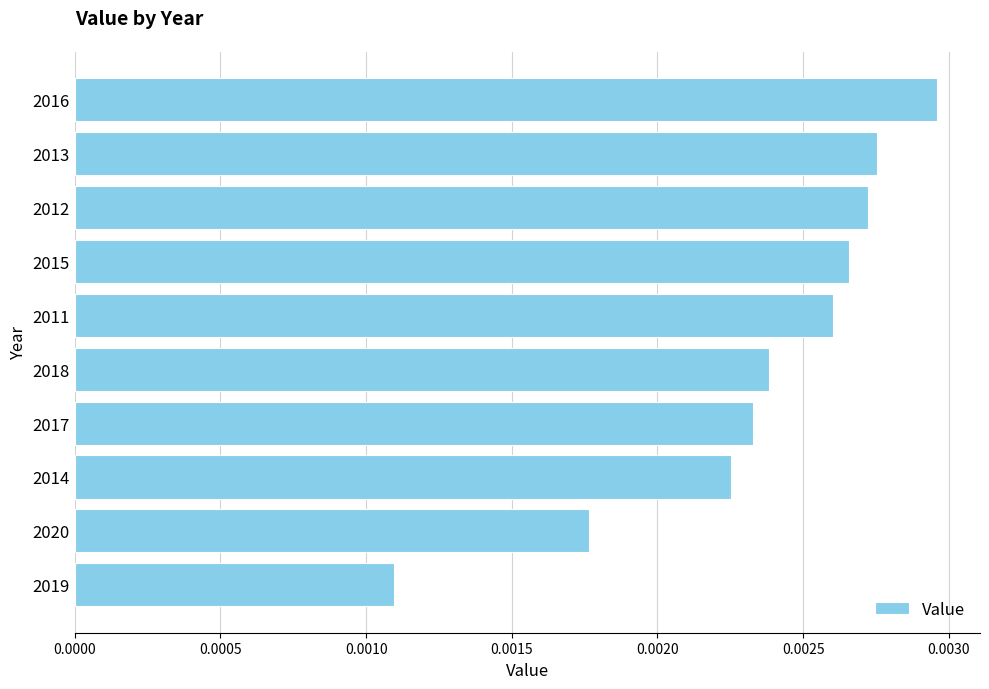

Rank the categories by value from highest to lowest.

2016, 2013, 2012, 2015, 2011, 2018, 2017, 2014, 2020, 2019